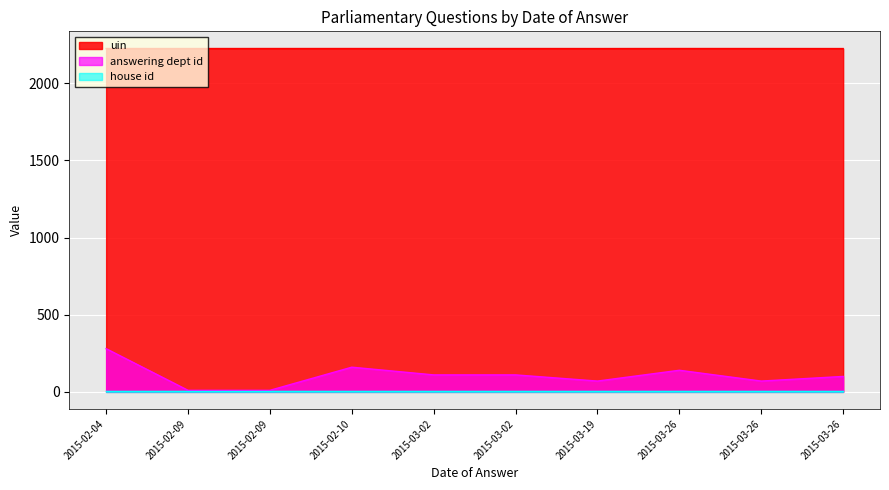

The answering dept id series shows 70.0 at 2015-03-19. True or false?

True